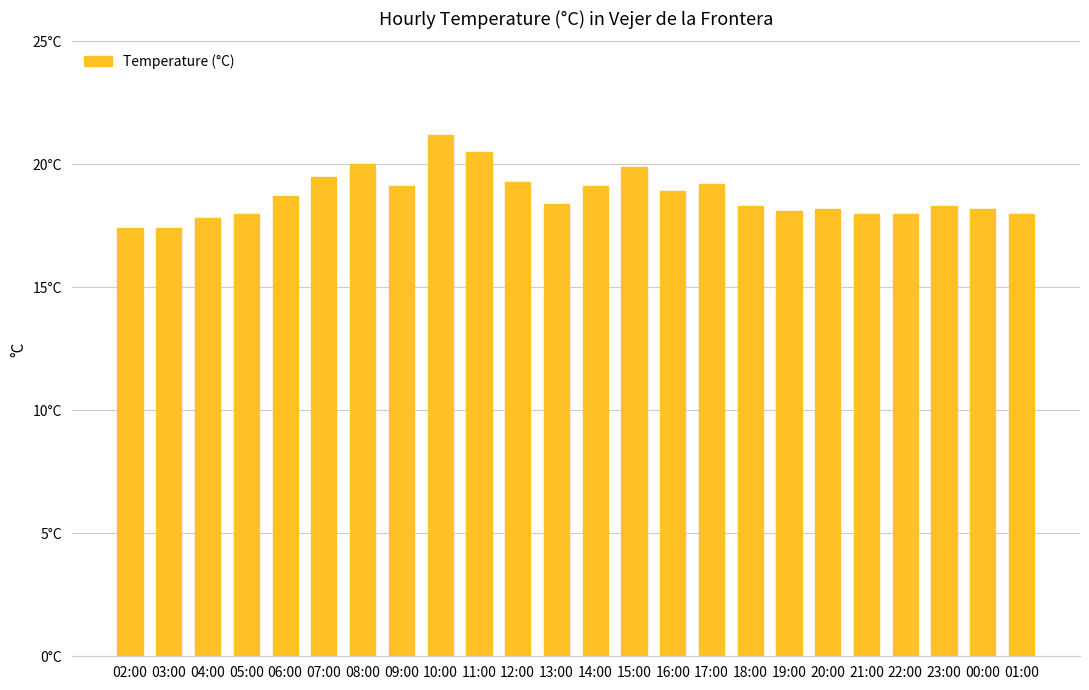

What is the difference between the maximum and minimum values?

3.8